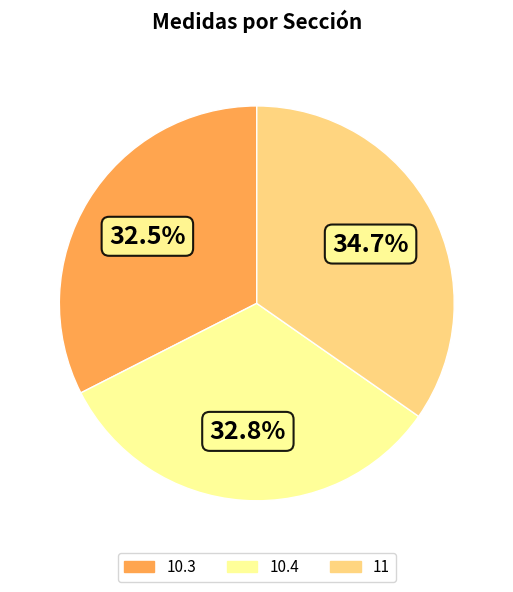

Approximately how many times larger is the value at 11 compared to 10.4?

1.1